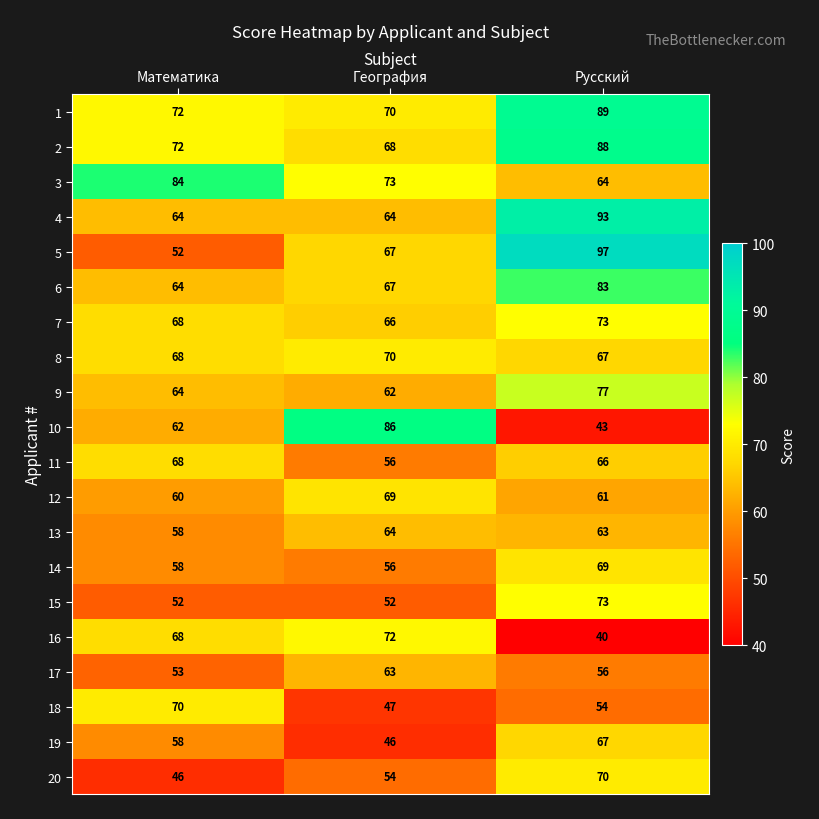

Rank the categories by 5 value from highest to lowest.

Русский, География, Математика